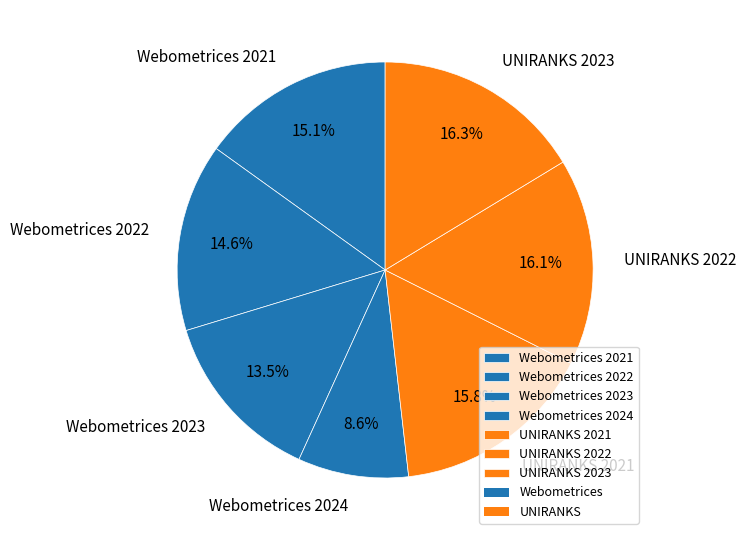

Which has a higher value, Webometrices 2024 or UNIRANKS 2023?

UNIRANKS 2023